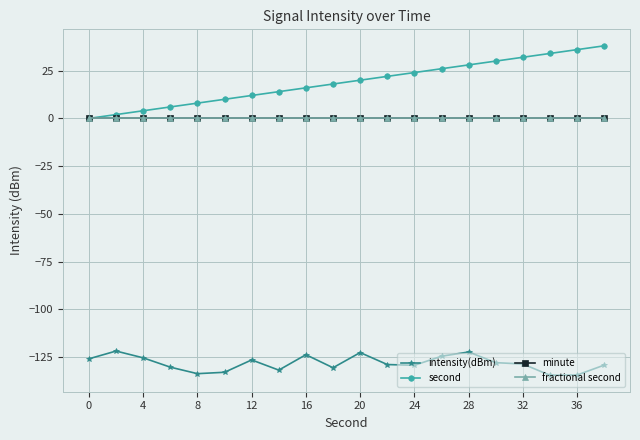

Does the chart have visible grid lines?

Yes